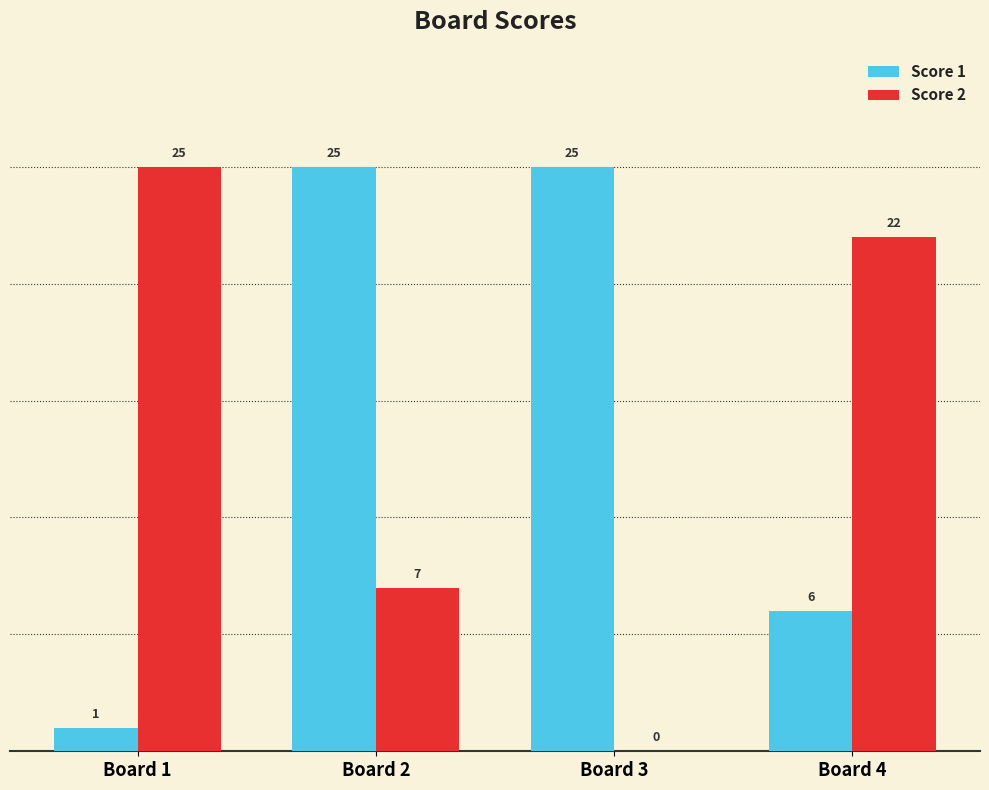

Between Board 3 and Board 4, which series saw the biggest shift?

Score 2